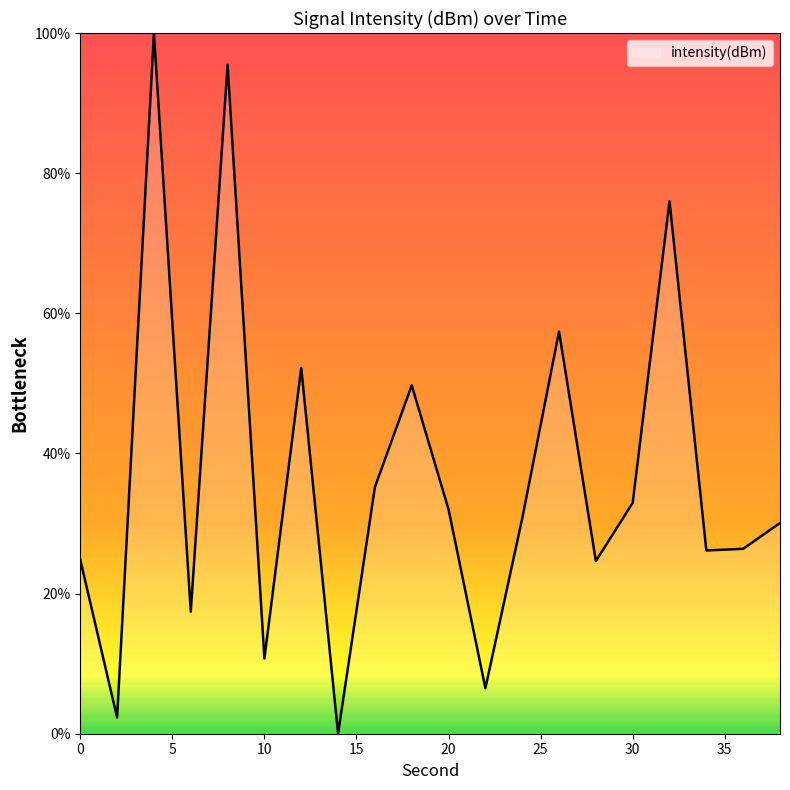

How many values are above zero?

19